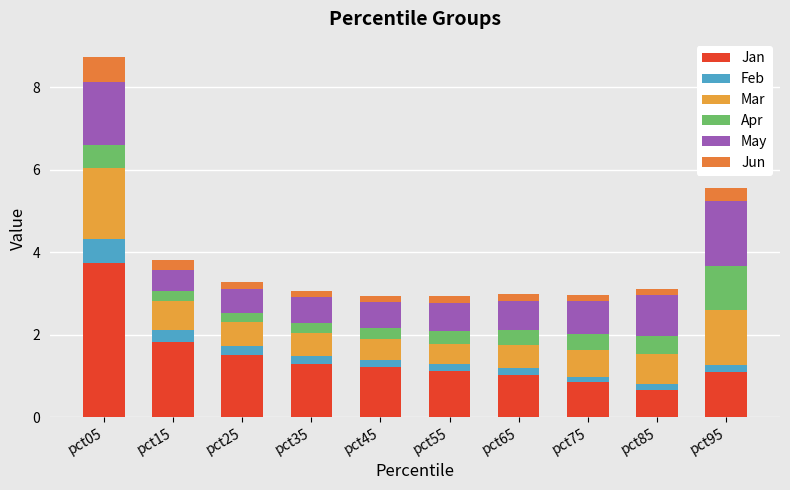

What is the approximate value of Jan at pct25?

1.5